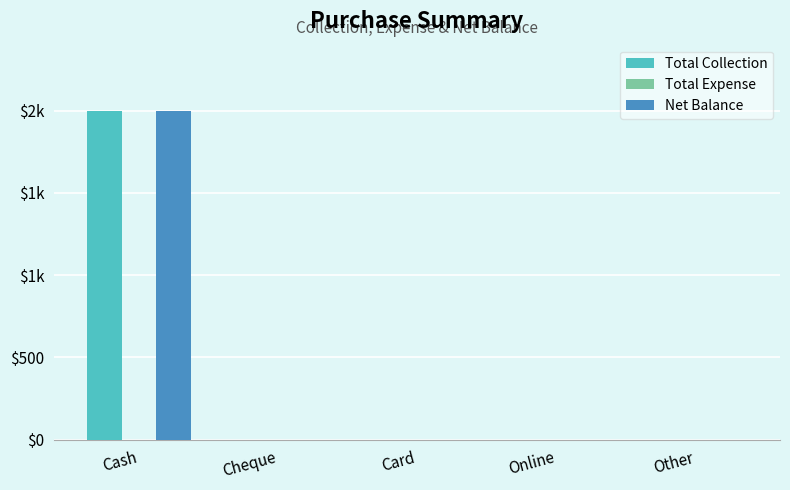

What is the maximum value shown in the chart?

2000